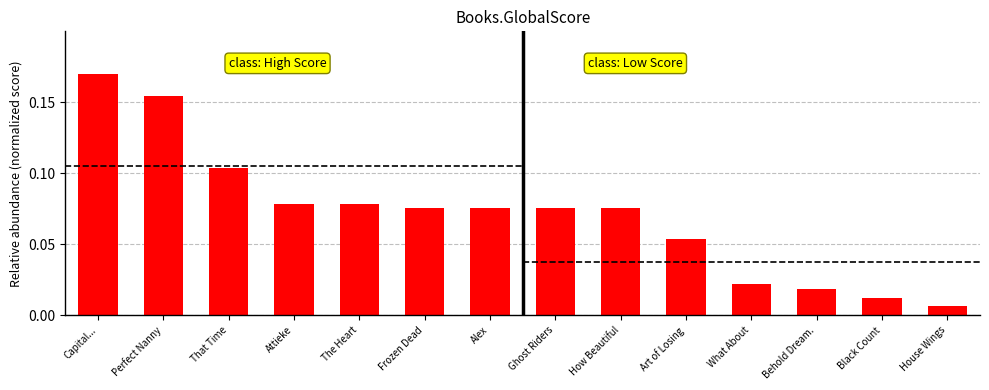

What position from the right is The Heart?

10